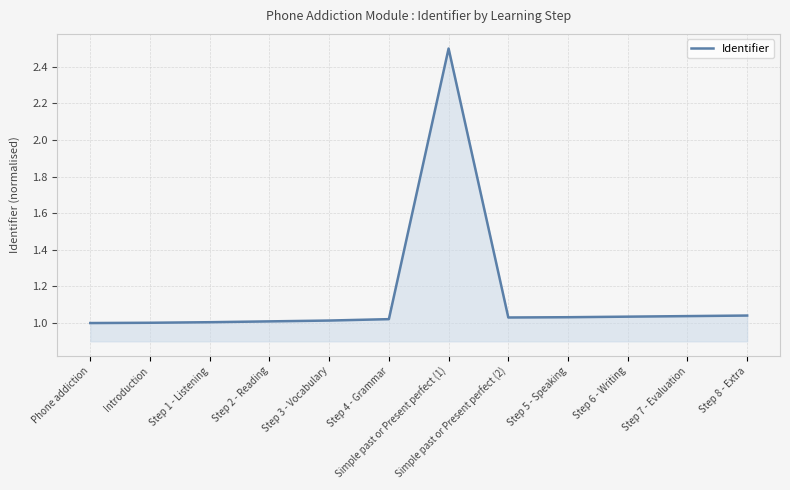

How many categories are shown in the chart?

12